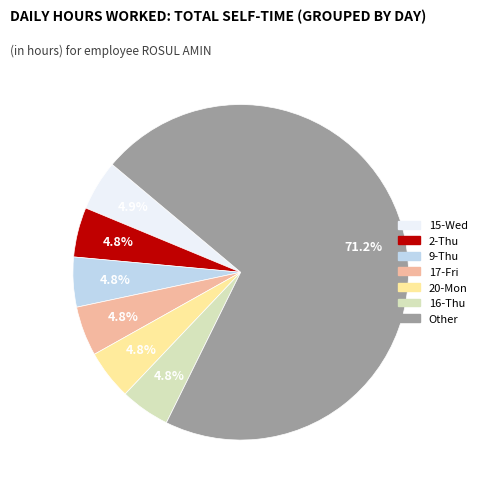

How many slices are in this pie chart?

7